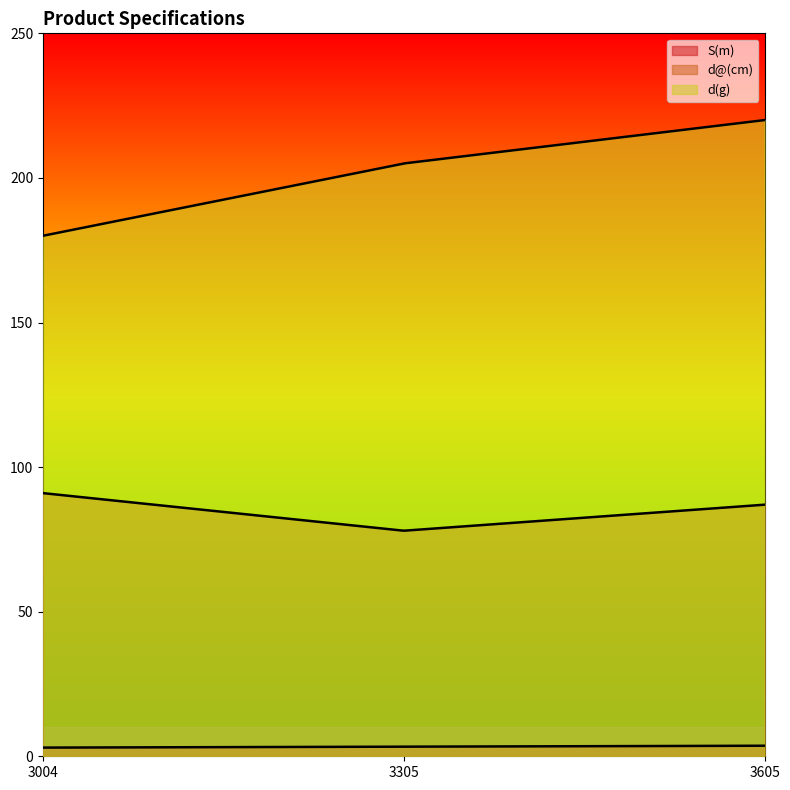

What is the difference between the maximum and minimum values in the d@(cm) series?

13.0